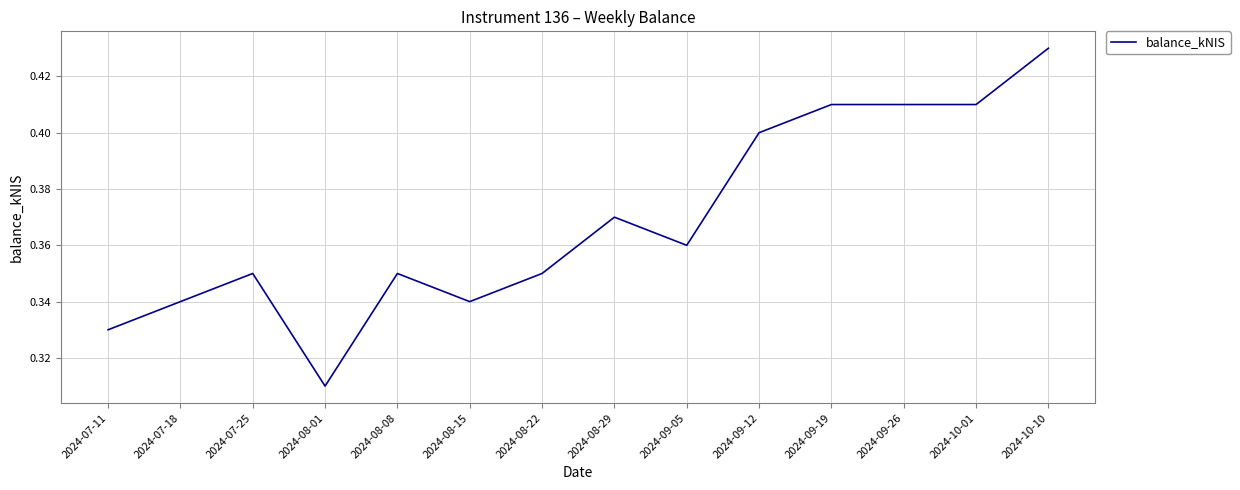

Between 2024-09-05 and 2024-09-26, which is larger?

2024-09-26